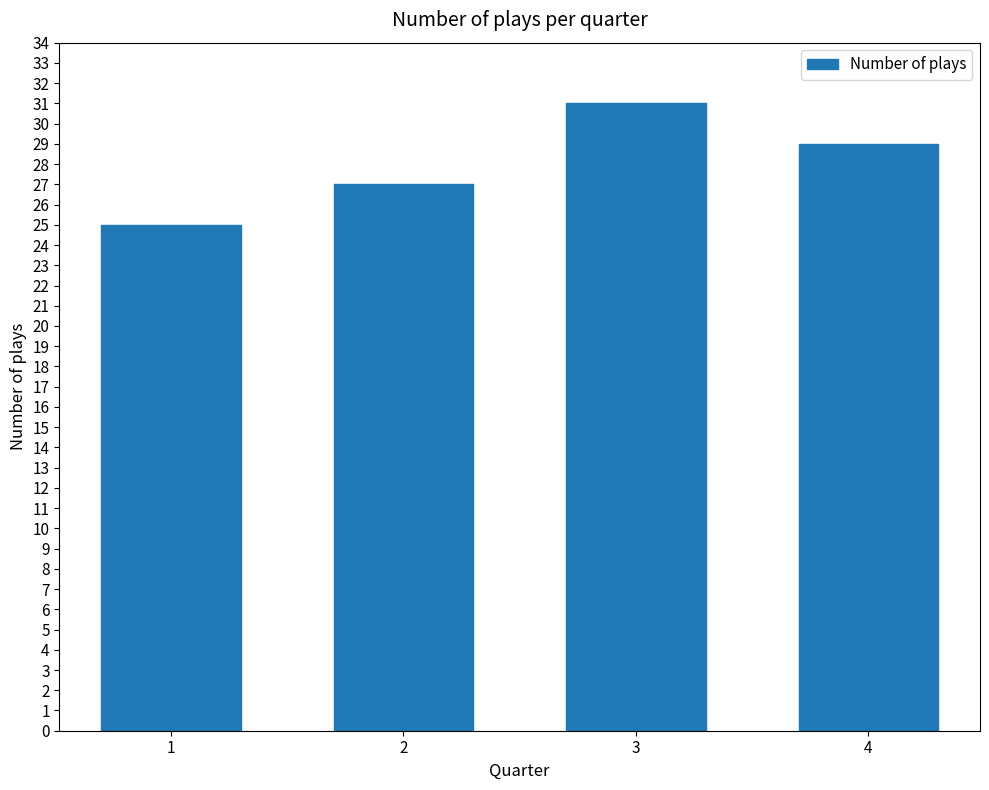

Between 3 and 1, which is larger?

3